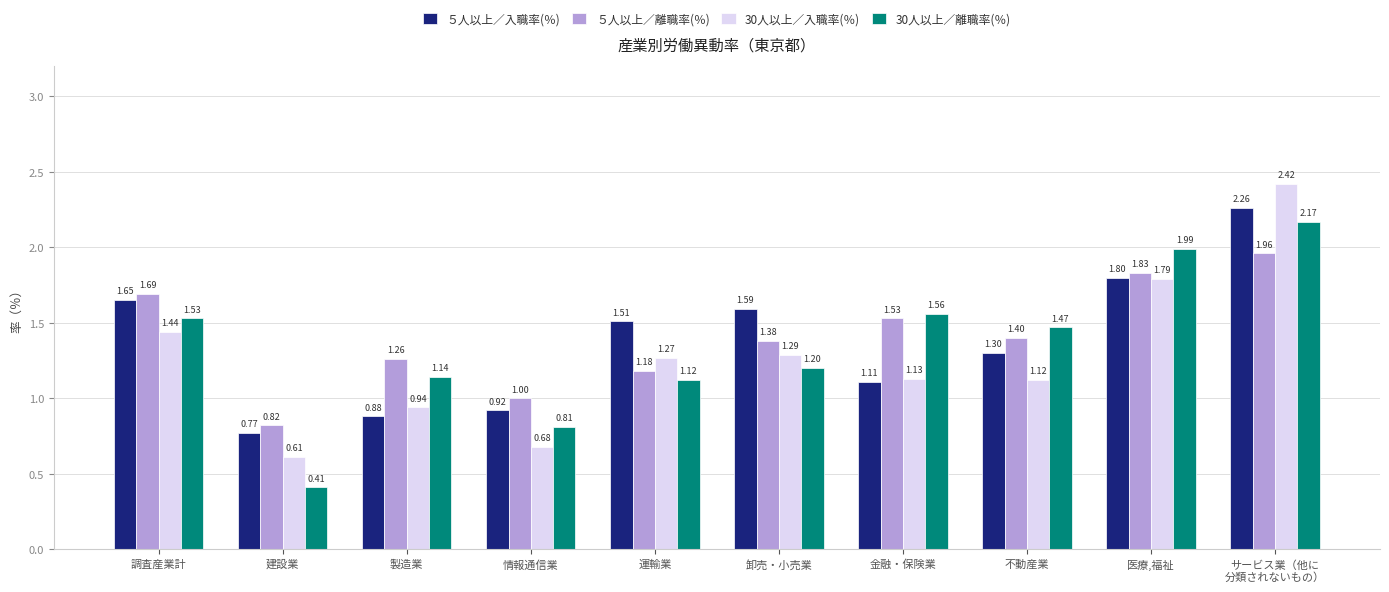

List the labels in order of ５人以上／入職率(％) value, smallest first.

建設業, 製造業, 情報通信業, 金融・保険業, 不動産業, 運輸業, 卸売・小売業, 調査産業計, 医療,福祉, サービス業（他に
分類されないもの）